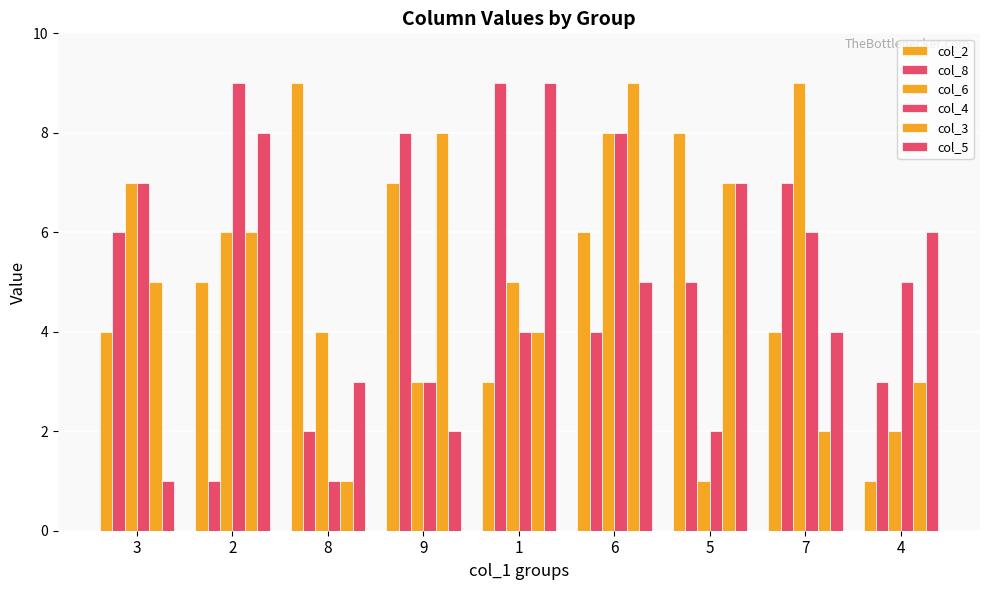

What is the minimum value shown in the chart?

1